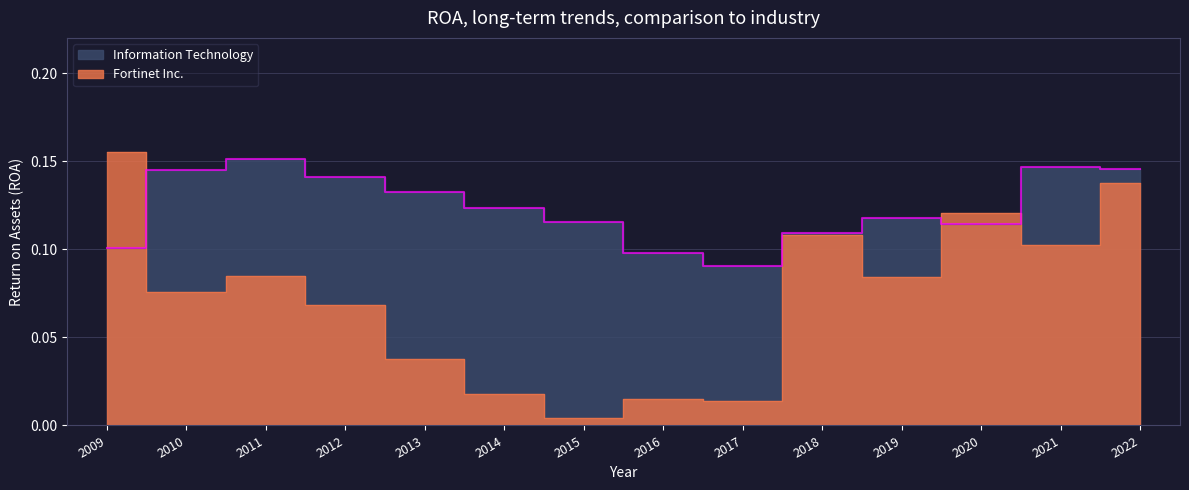

After their last crossing, which series has the higher values: Fortinet Inc. or Information Technology?

Information Technology